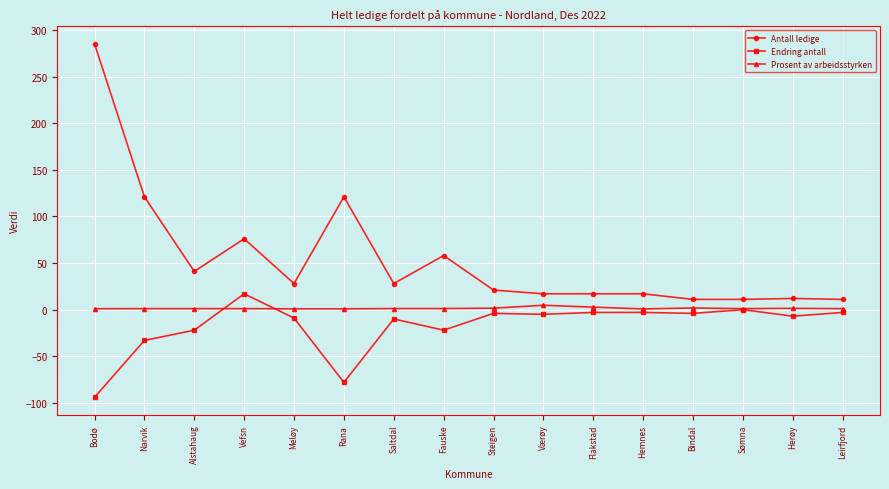

How many values in the Antall ledige series are below 28?

8